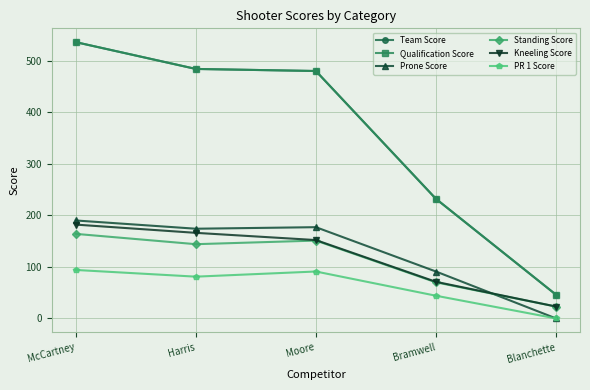

True or false: Qualification Score and Standing Score intersect in this chart.

False